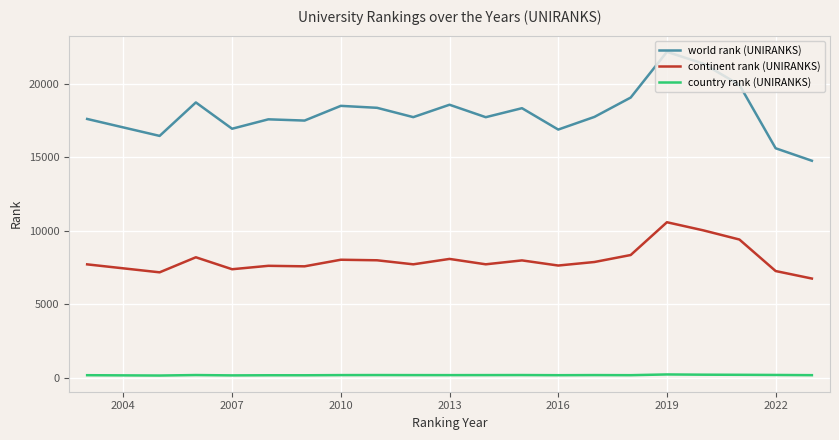

What is the minimum value shown in the chart?

134